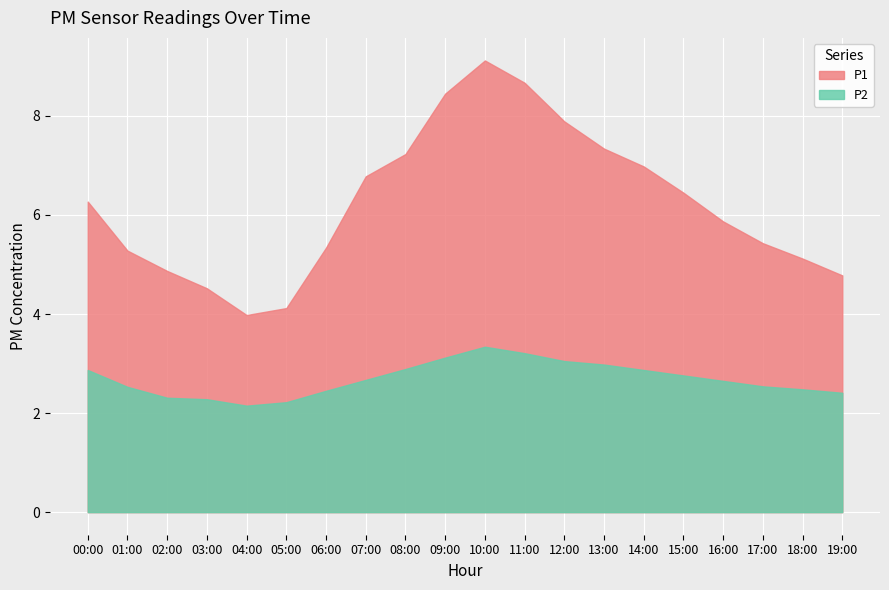

What is the greatest value displayed?

9.1